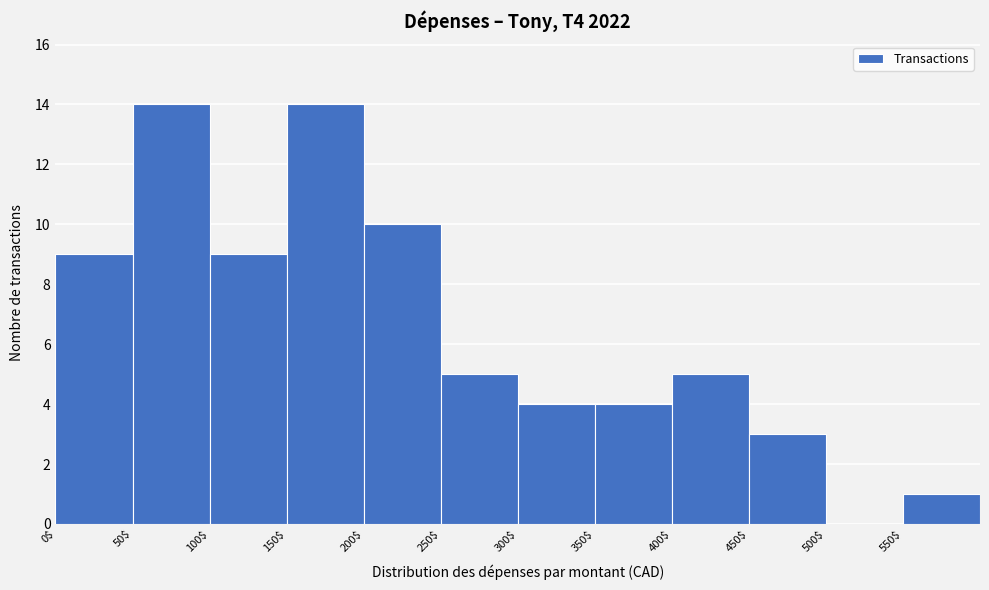

Reading left to right, transcribe this chart: for each bar, give the range it covers on the x-axis and its height. The values are not printed on the chart, so give them approximately, as read against the axis.

0 to 50: 9
50 to 100: 14
100 to 150: 9
150 to 200: 14
200 to 250: 10
250 to 300: 5
300 to 350: 4
350 to 400: 4
400 to 450: 5
450 to 500: 3
500 to 550: 0
550 to 600: 1